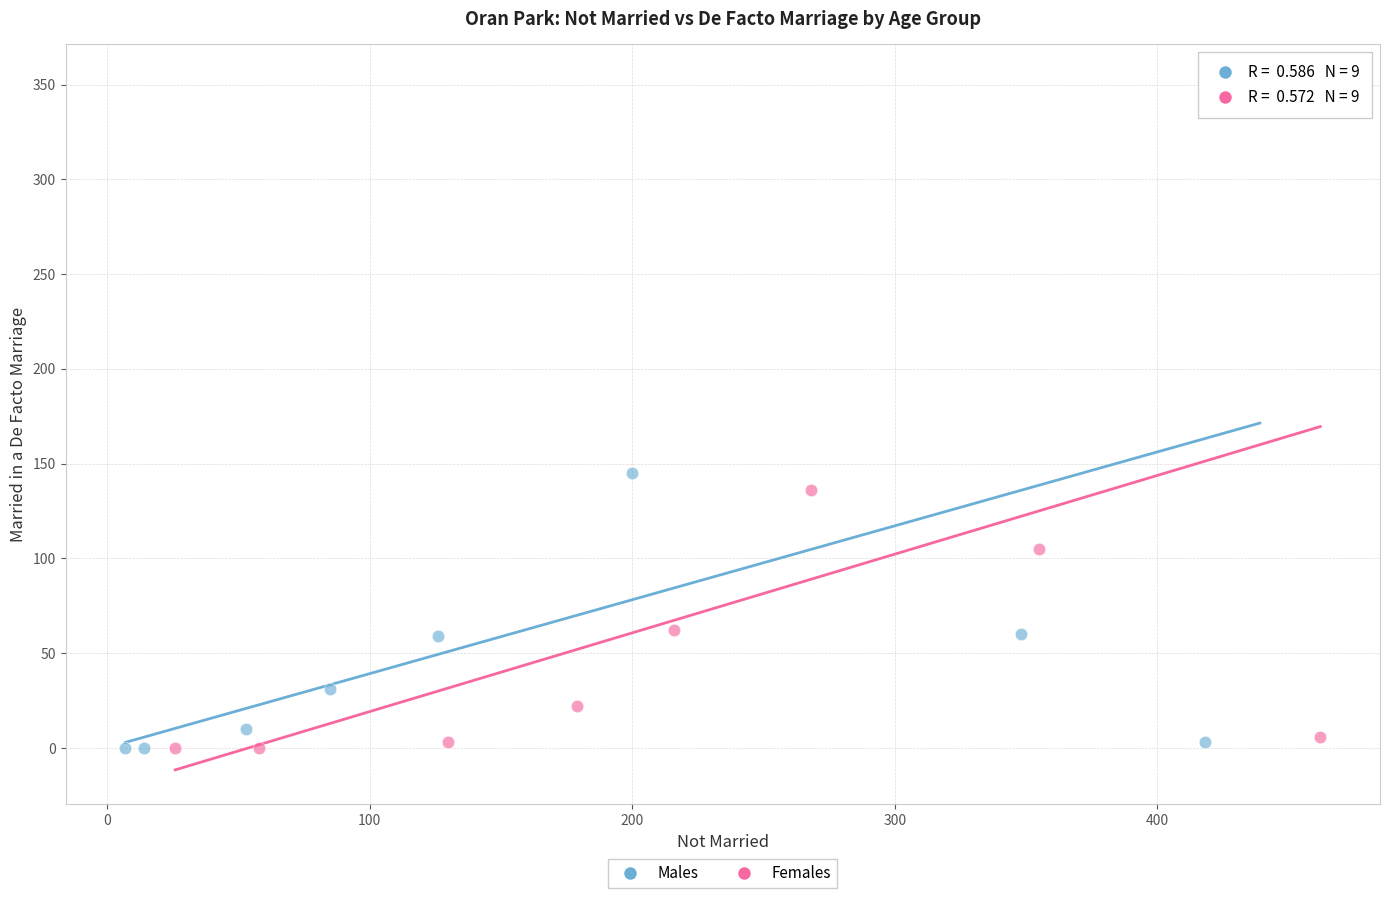

What are all the series names shown in the legend?

Males, Females